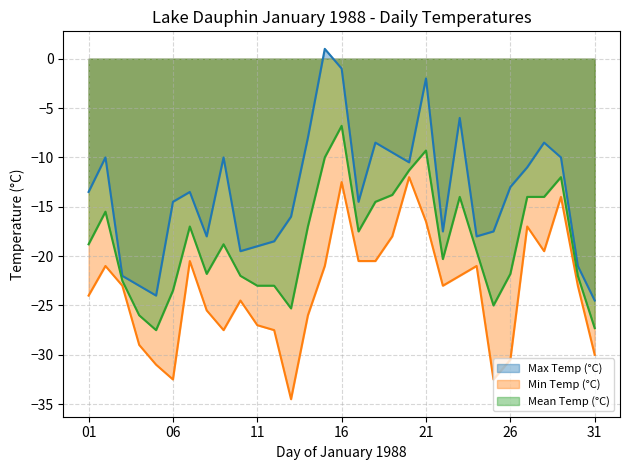

How many categories are shown in the chart?

31